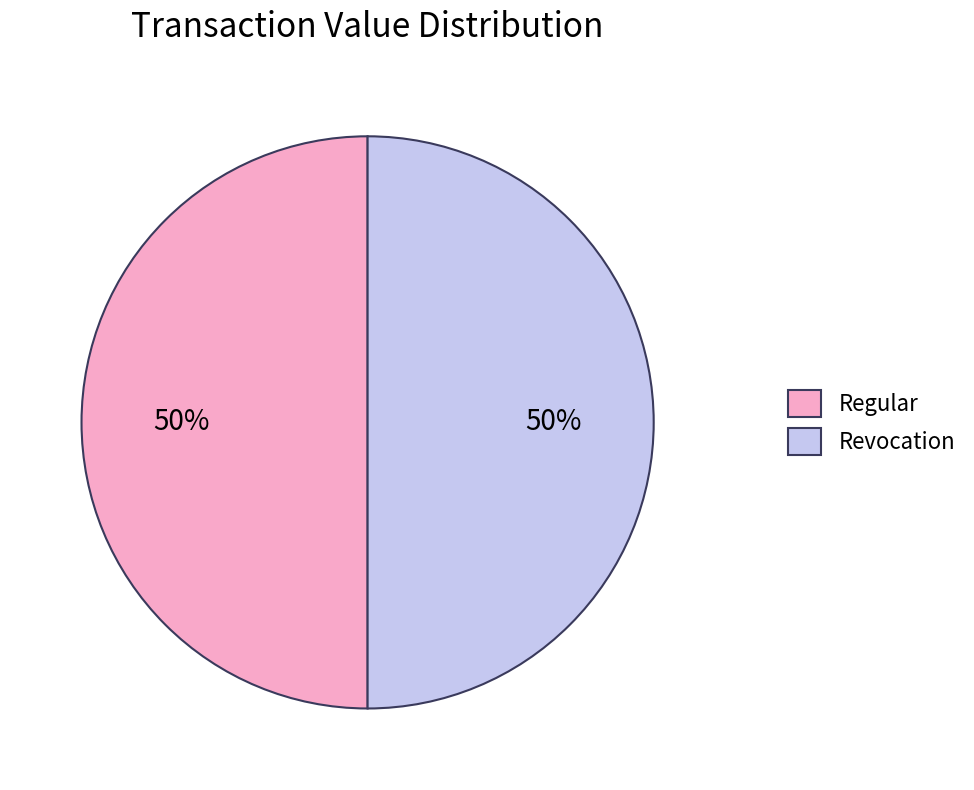

True or false: Regular accounts for 50% of the total.

True